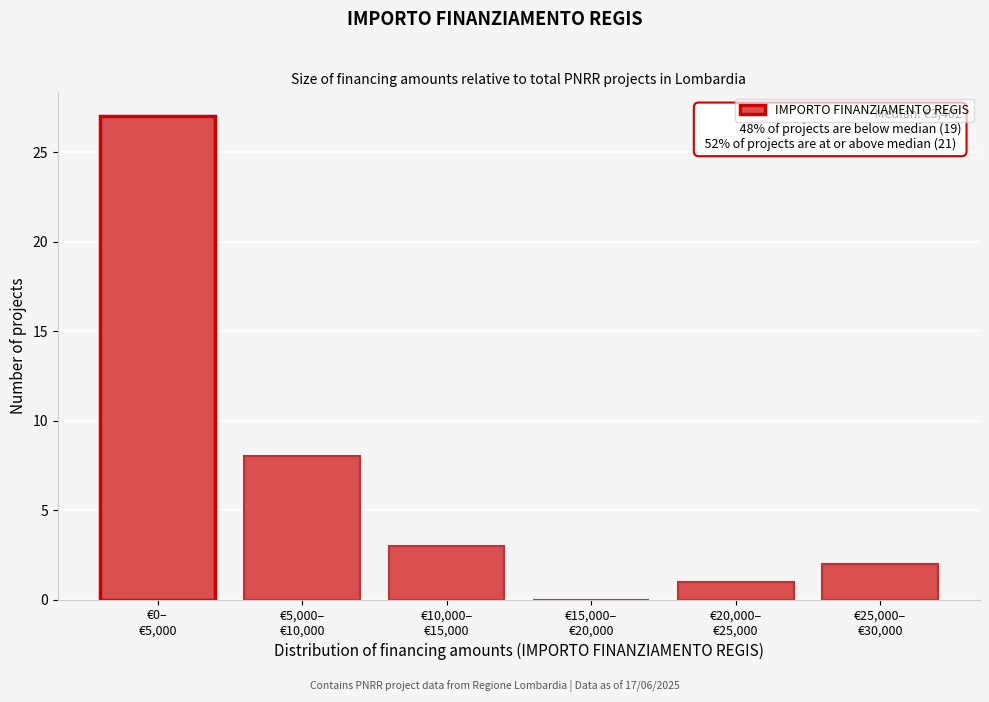

What is the greatest value displayed?

27